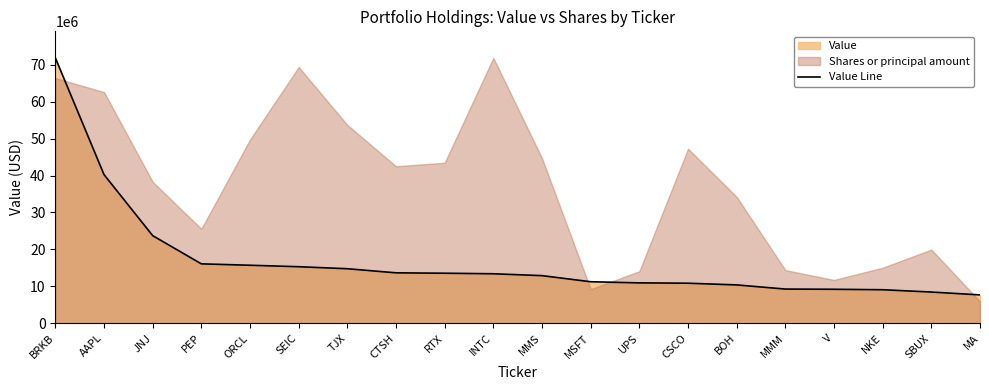

The Value Line series shows 13547000 at RTX. True or false?

True